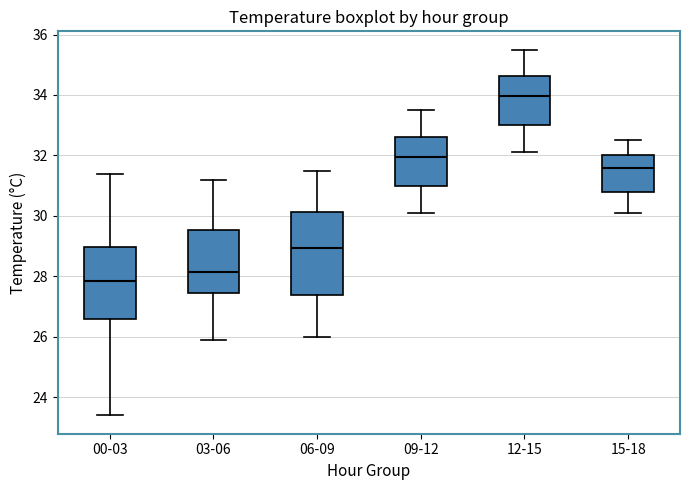

Reading left to right, read every box against the y-axis: the position of its median line, the range the box covers, and the ends of its whiskers. The values are not printed on the chart, so give them approximately, as read against the axis.

00-03: median 27.8, box 26.6 to 29.0, whiskers 23.4 to 31.4
03-06: median 28.2, box 27.4 to 29.6, whiskers 26.0 to 31.2
06-09: median 29.0, box 27.4 to 30.2, whiskers 26.0 to 31.6
09-12: median 32.0, box 31.0 to 32.6, whiskers 30.2 to 33.6
12-15: median 34.0, box 33.0 to 34.6, whiskers 32.2 to 35.6
15-18: median 31.6, box 30.8 to 32.0, whiskers 30.2 to 32.6